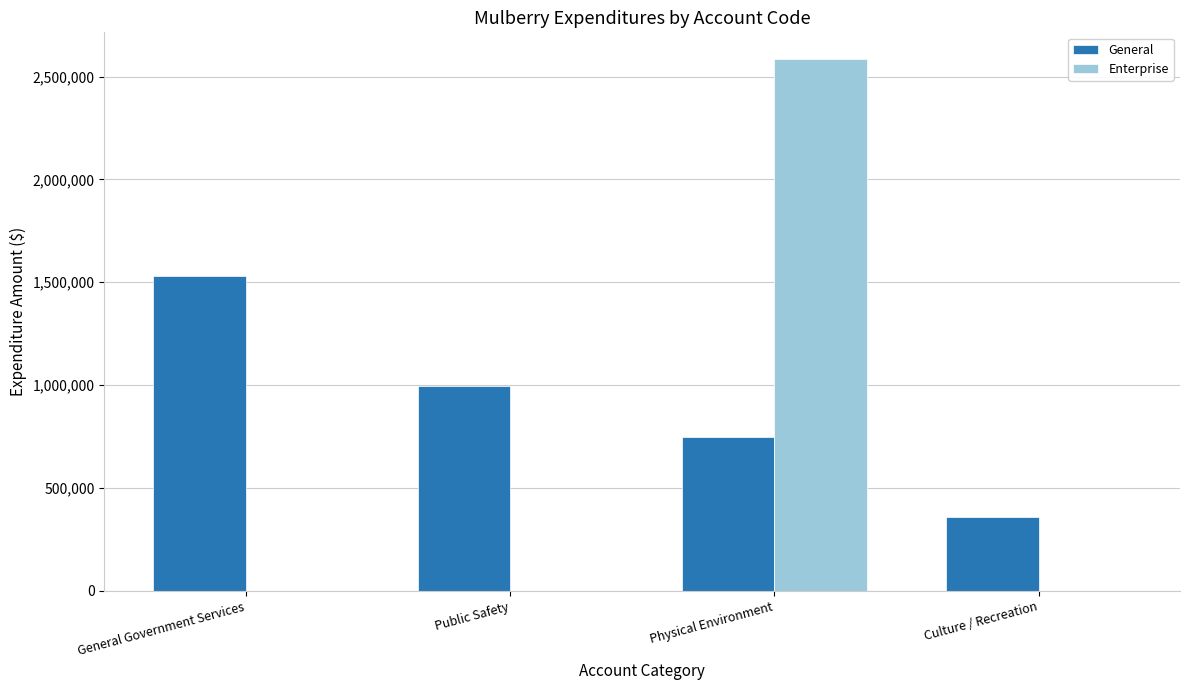

Read the General value at Culture / Recreation.

358416